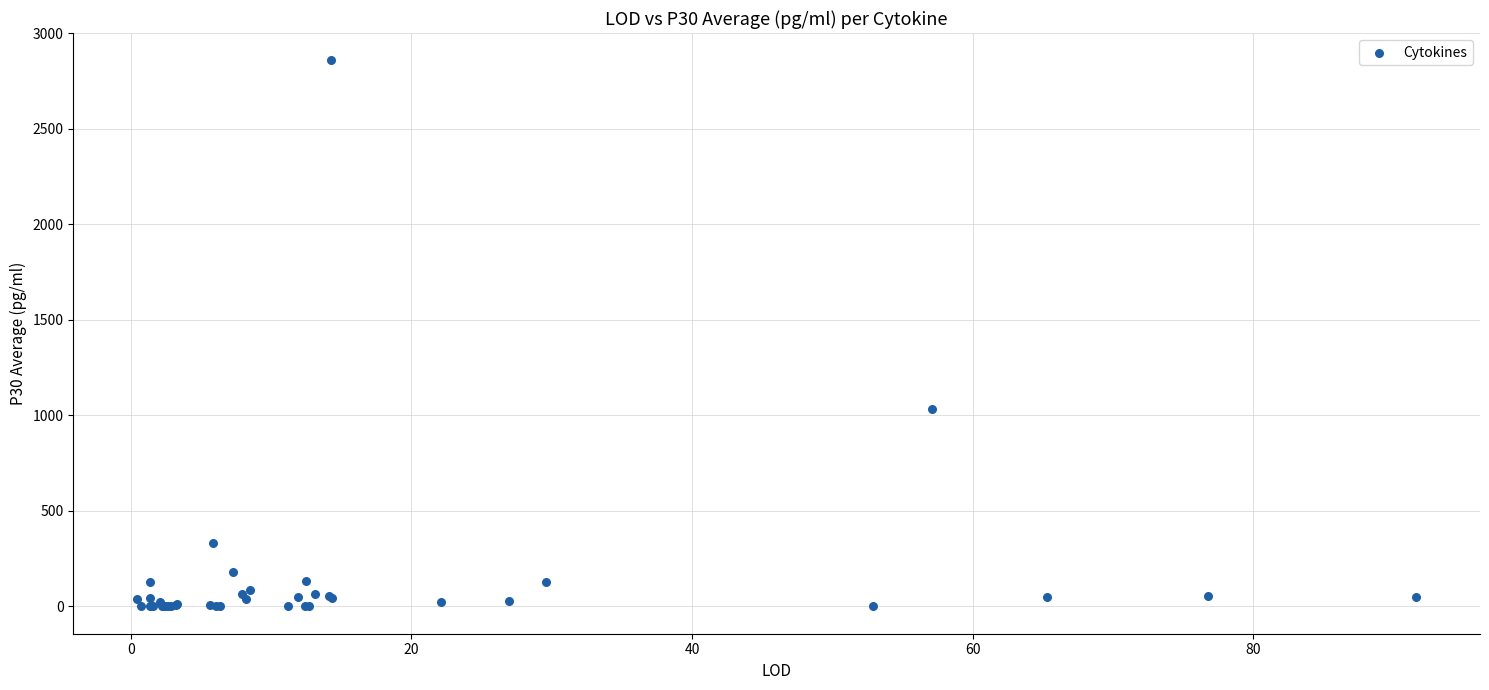

What Y value in the scatter plot is closest to 1428?

1034.2